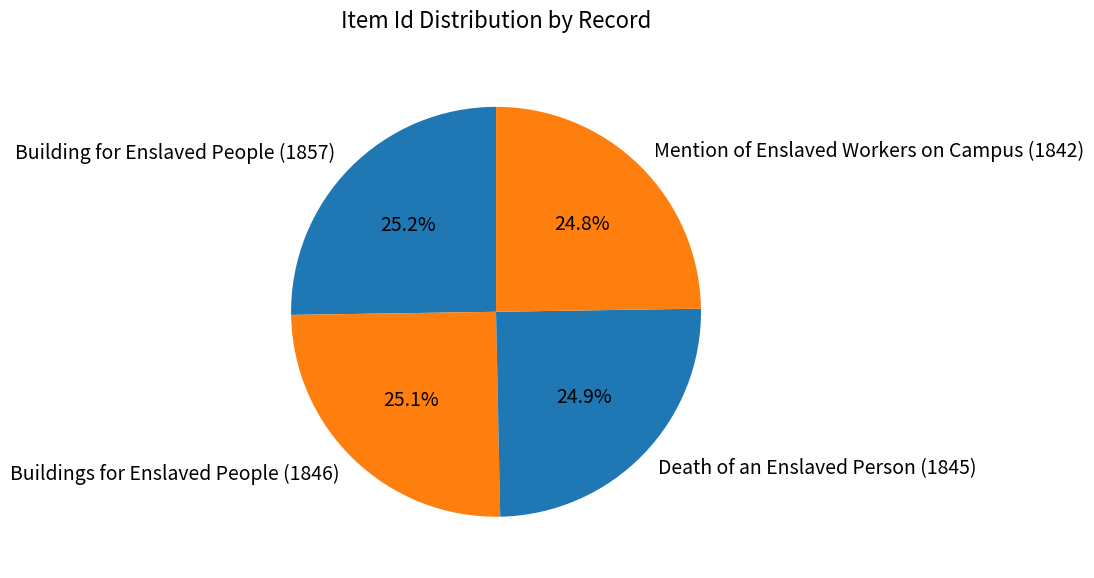

Is it true that Building for Enslaved People (1857) is 19% of the pie?

False